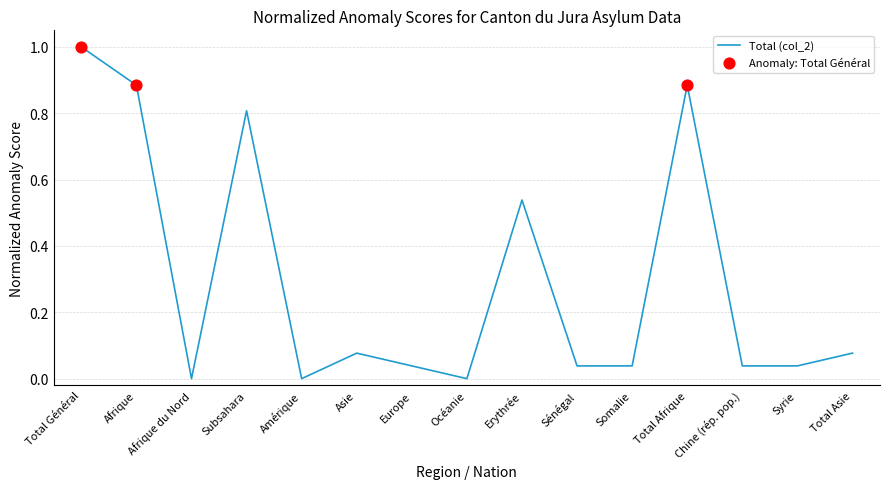

What is the change in value from Afrique to Asie?

-0.8